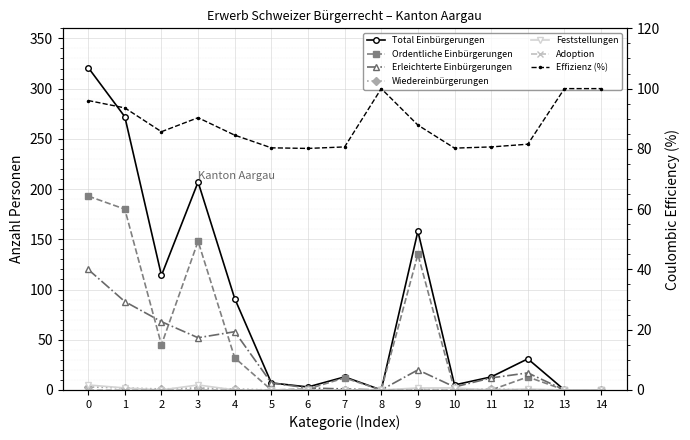

How many intersections are there between Ordentliche Einbürgerungen and Erleichterte Einbürgerungen?

5